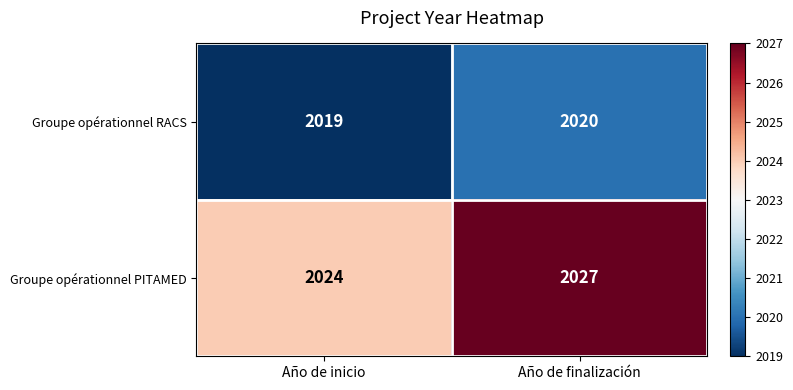

Which category has the lowest value across all series?

Año de inicio